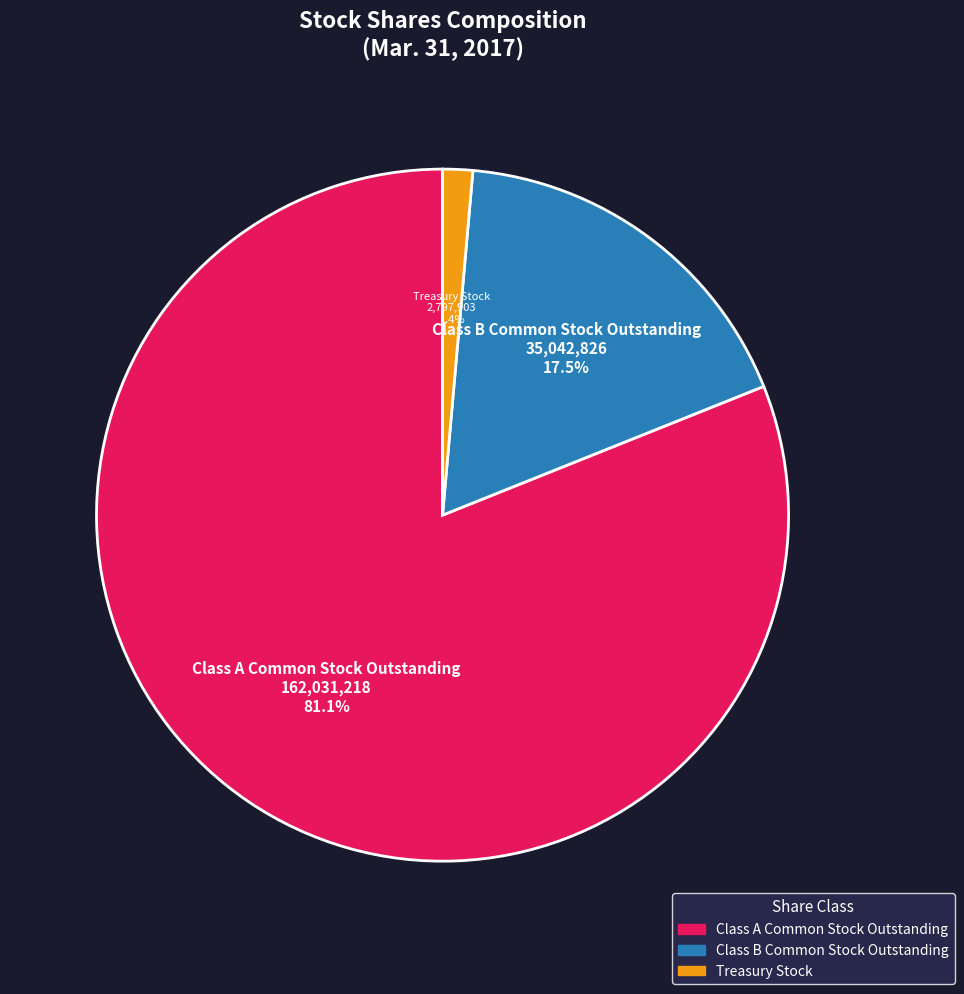

To the nearest percent, what is the combined percentage of Class B Common Stock Outstanding and Treasury Stock?

19%